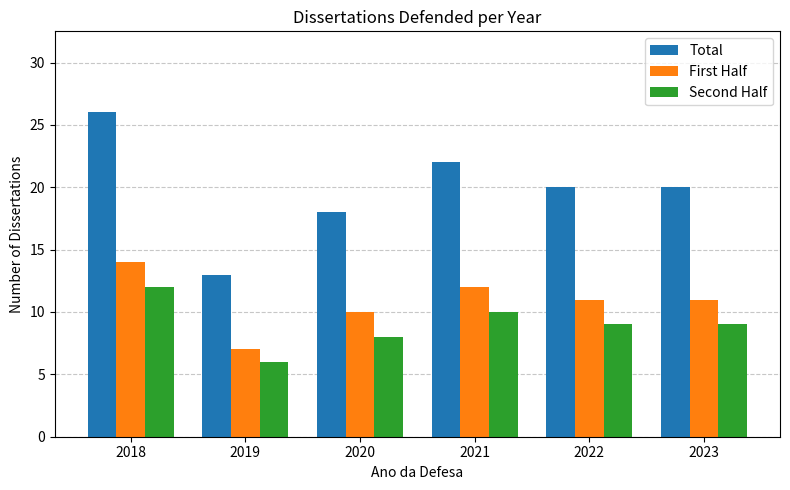

At which label does First Half first exceed 11?

2018